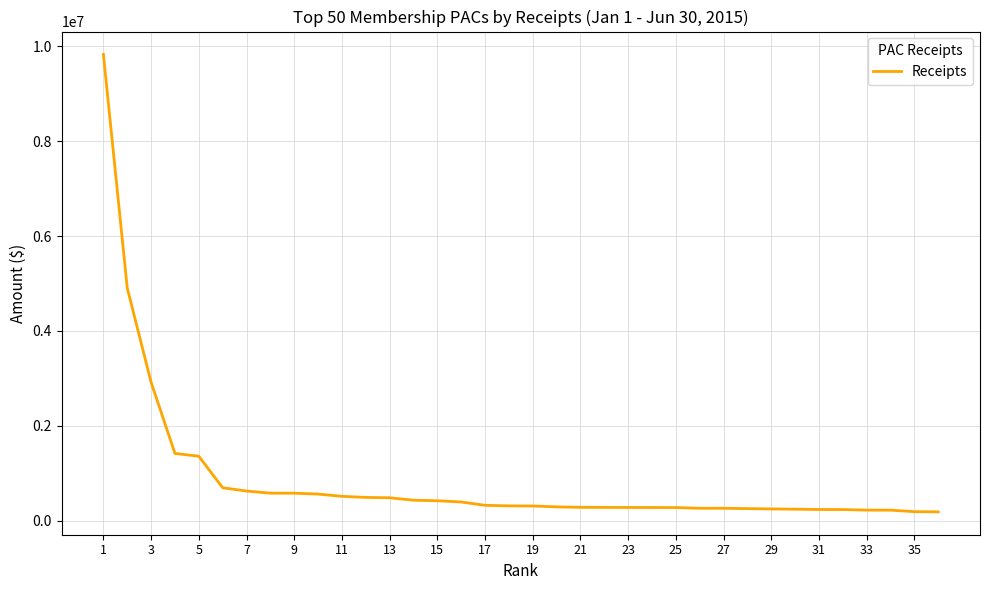

What is the difference between the maximum and minimum values?

9643508.0